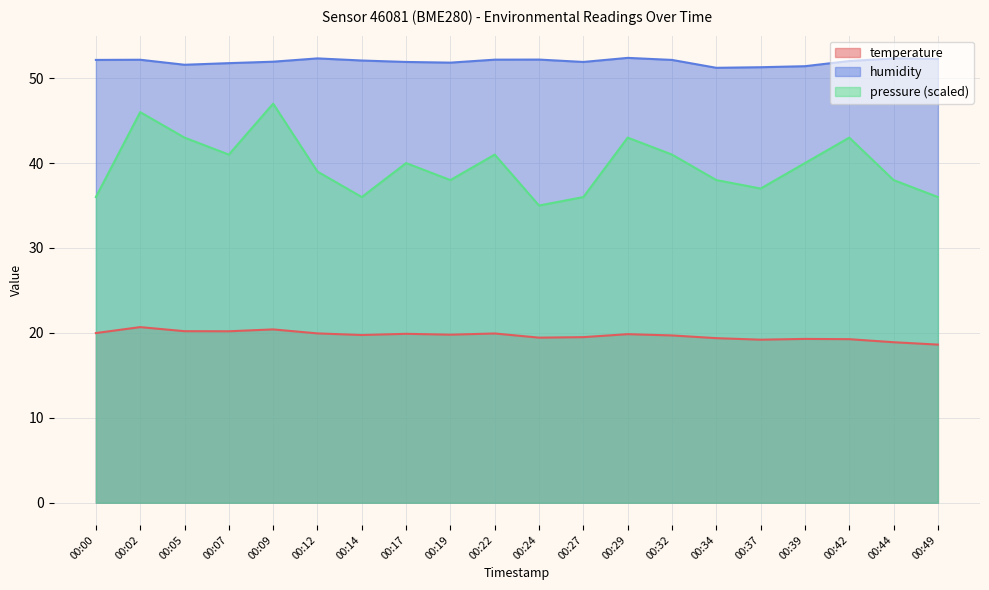

True or false: humidity and temperature cross at least once.

False